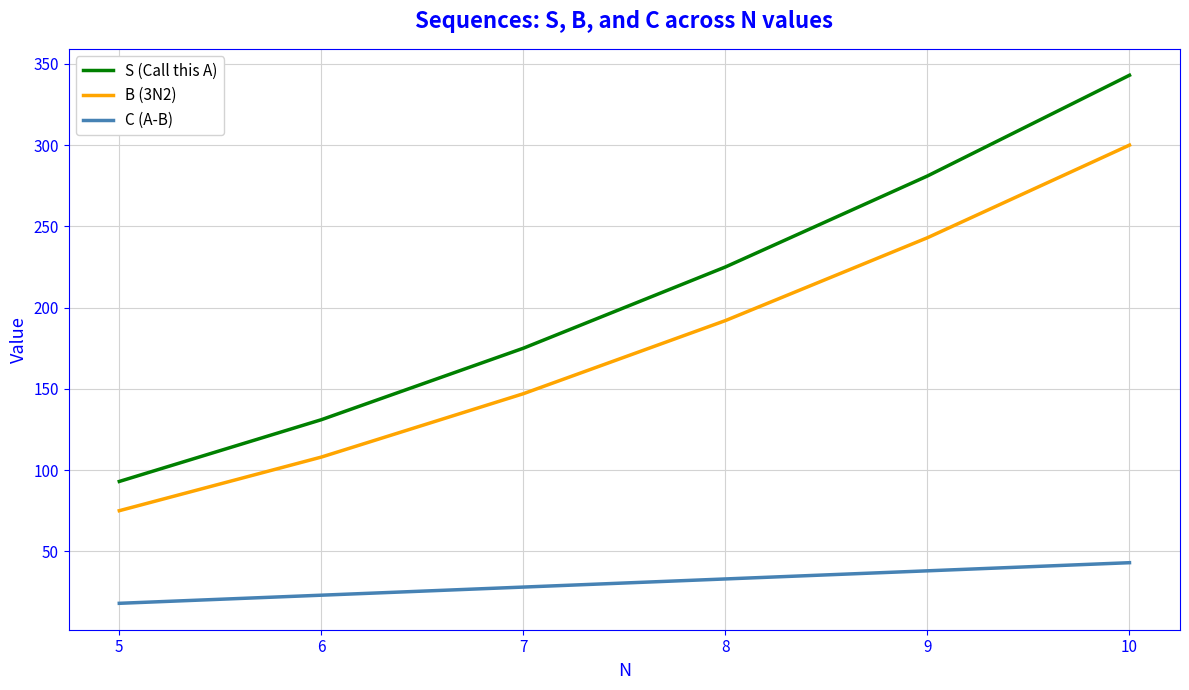

Does the chart display data point markers on the line(s)?

No